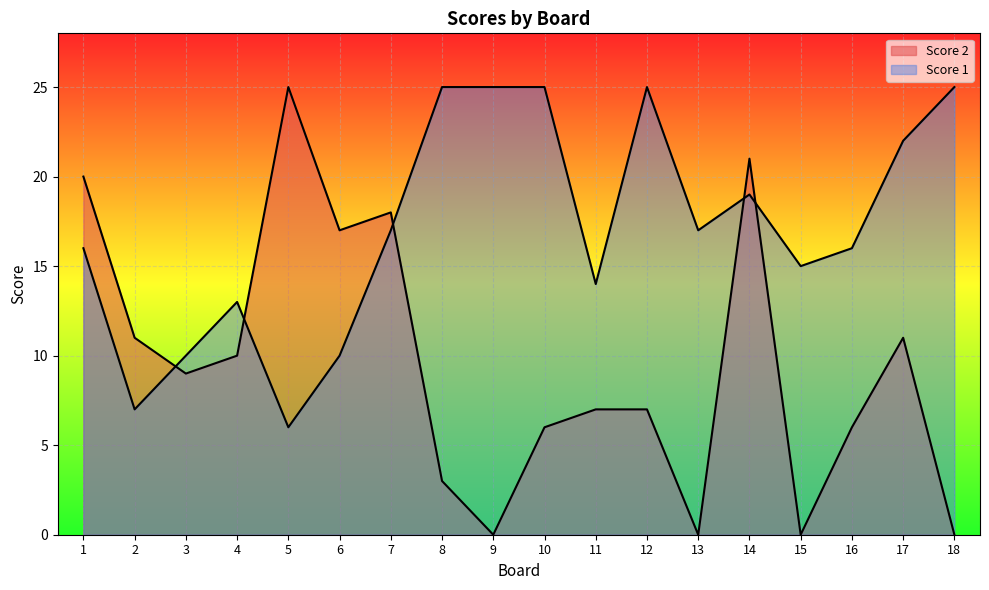

Count the number of categories in the chart.

18